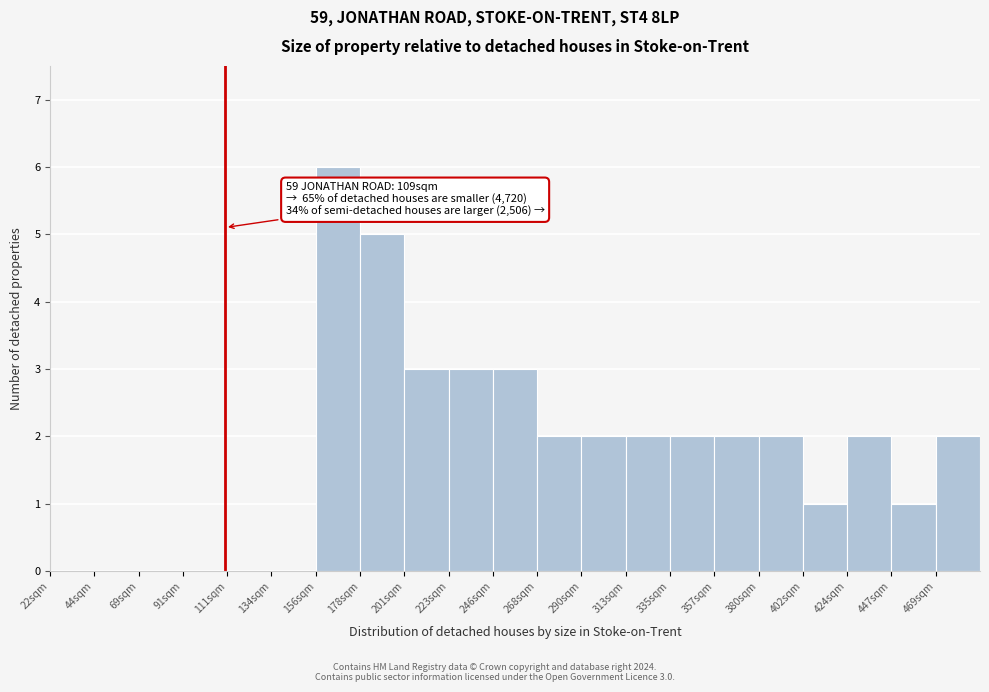

Reading left to right, list all the values displayed in this chart.

22sqm=0	44sqm=0	69sqm=0	91sqm=0	111sqm=0	134sqm=0	156sqm=6	178sqm=5	201sqm=3	223sqm=3	246sqm=3	268sqm=2	290sqm=2	313sqm=2	335sqm=2	357sqm=2	380sqm=2	402sqm=1	424sqm=2	447sqm=1	469sqm=2